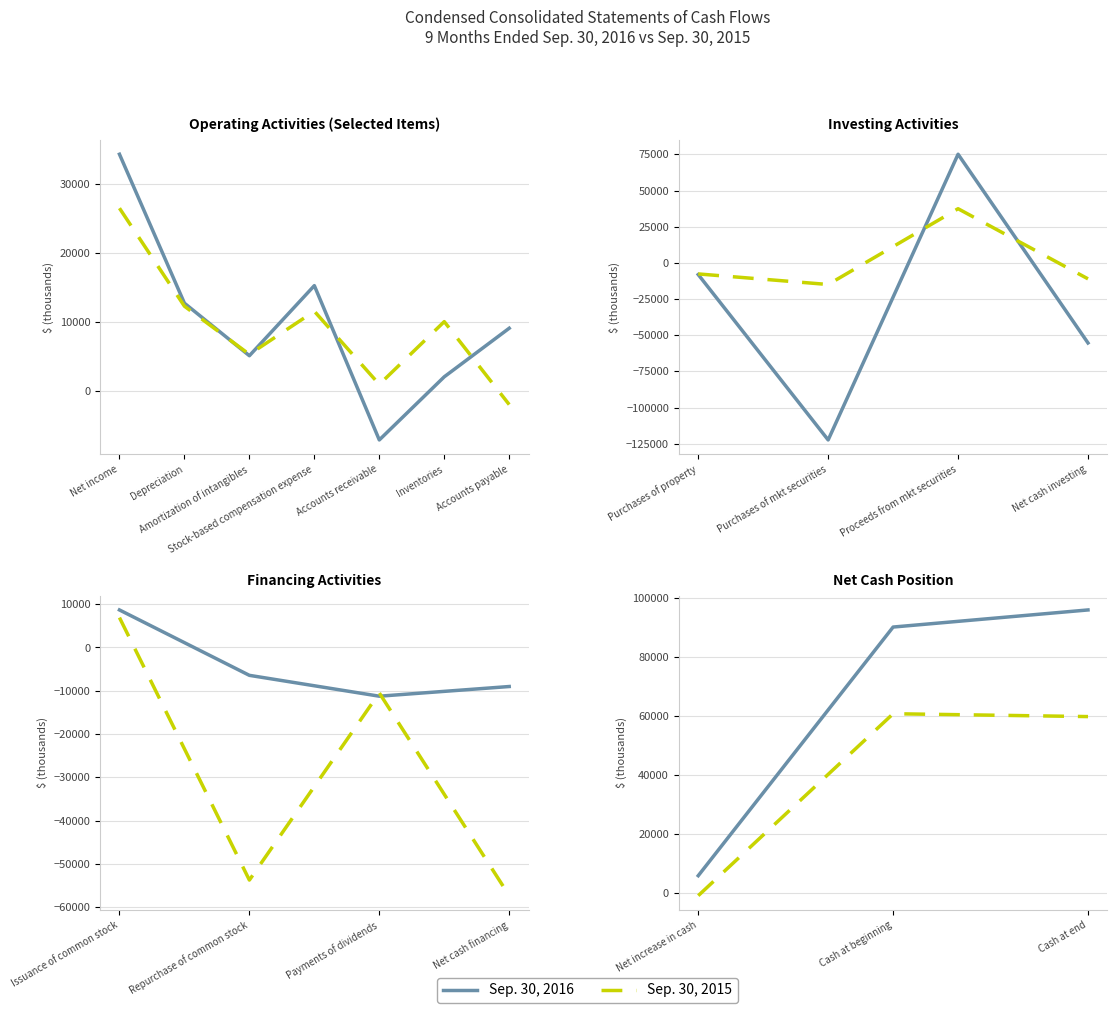

The value of Sep. 30, 2015 at Cash at beginning is 15171. True or false?

False